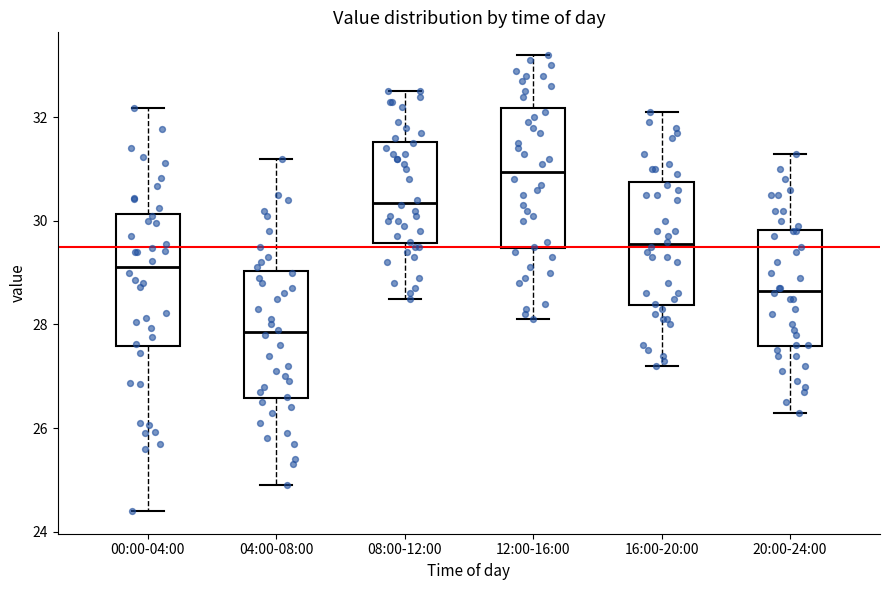

Reading left to right, transcribe this box plot: for each box, give where its median line is, the range the box spans, and where its two whiskers end, as read against the y-axis. The values are not printed on the chart, so give them approximately, as read against the axis.

00:00-04:00: median 29.2, box 27.6 to 30.2, whiskers 24.4 to 32.2
04:00-08:00: median 27.8, box 26.6 to 29.0, whiskers 25.0 to 31.2
08:00-12:00: median 30.4, box 29.6 to 31.6, whiskers 28.6 to 32.6
12:00-16:00: median 31.0, box 29.4 to 32.2, whiskers 28.2 to 33.2
16:00-20:00: median 29.6, box 28.4 to 30.8, whiskers 27.2 to 32.2
20:00-24:00: median 28.6, box 27.6 to 29.8, whiskers 26.4 to 31.4